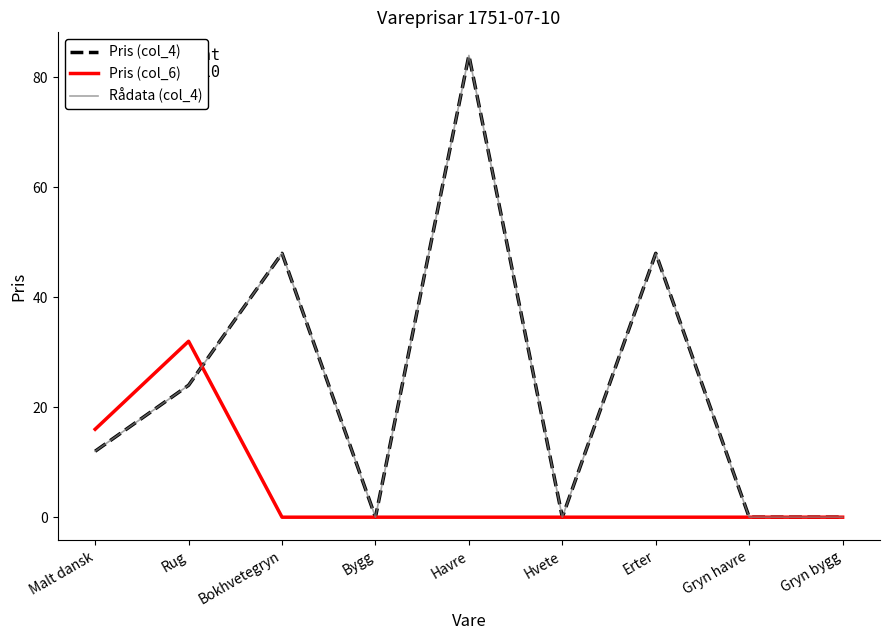

Does the chart have visible grid lines?

No